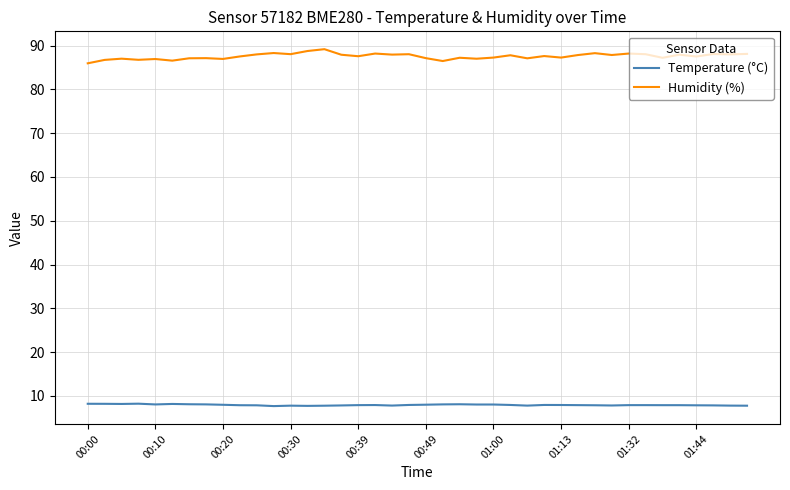

True or false: Humidity (%) has more than 2 points higher than both neighbors.

True